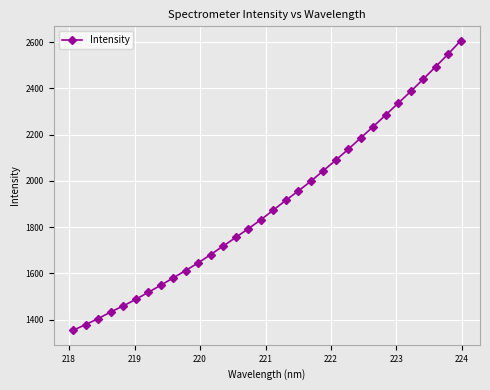

What is the greatest value displayed?

2605.7